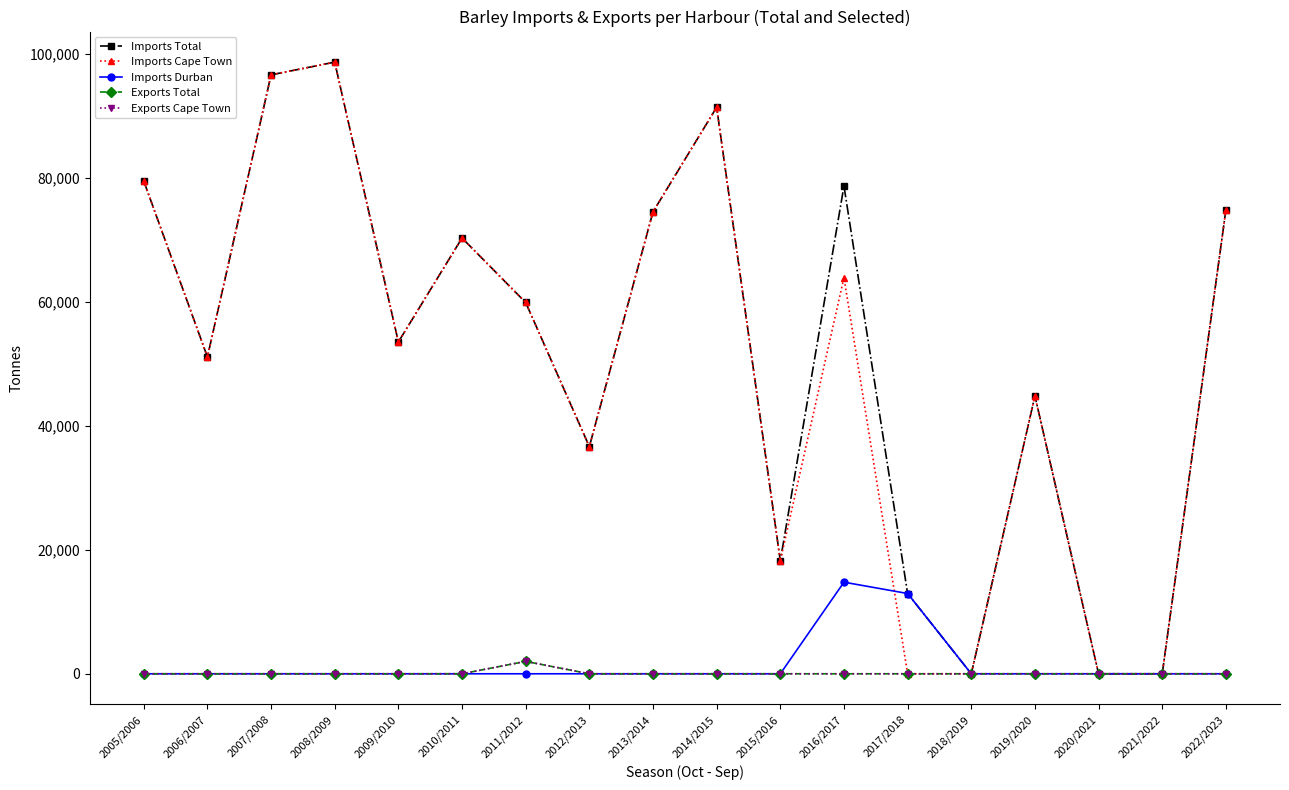

True or false: Imports Cape Town and Imports Total cross at least once.

False